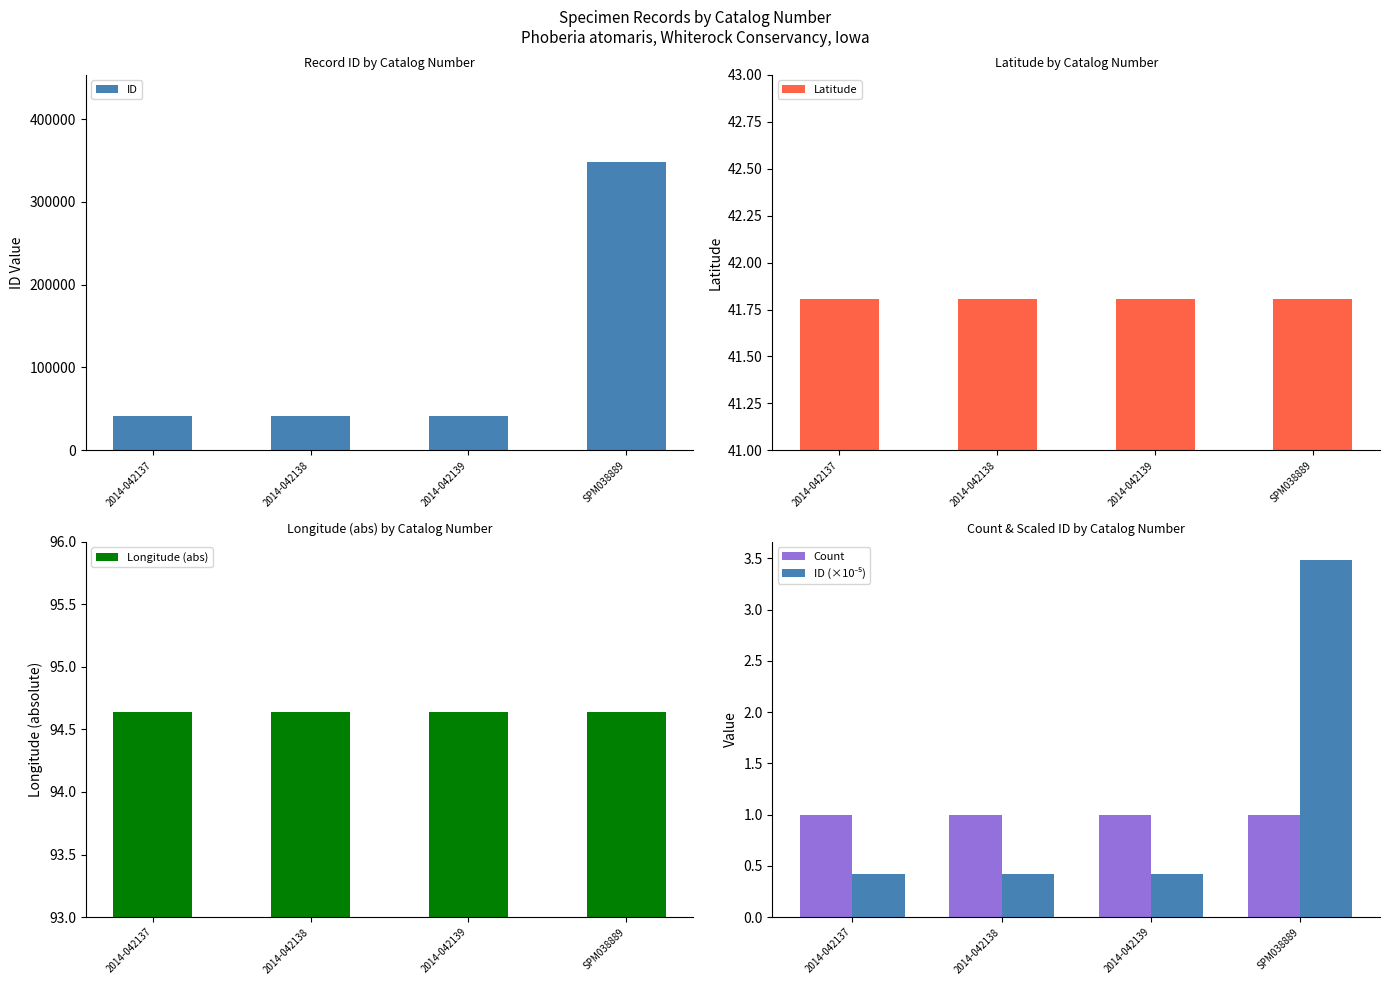

What is the label of the 3rd bar from the right?

2014-042138